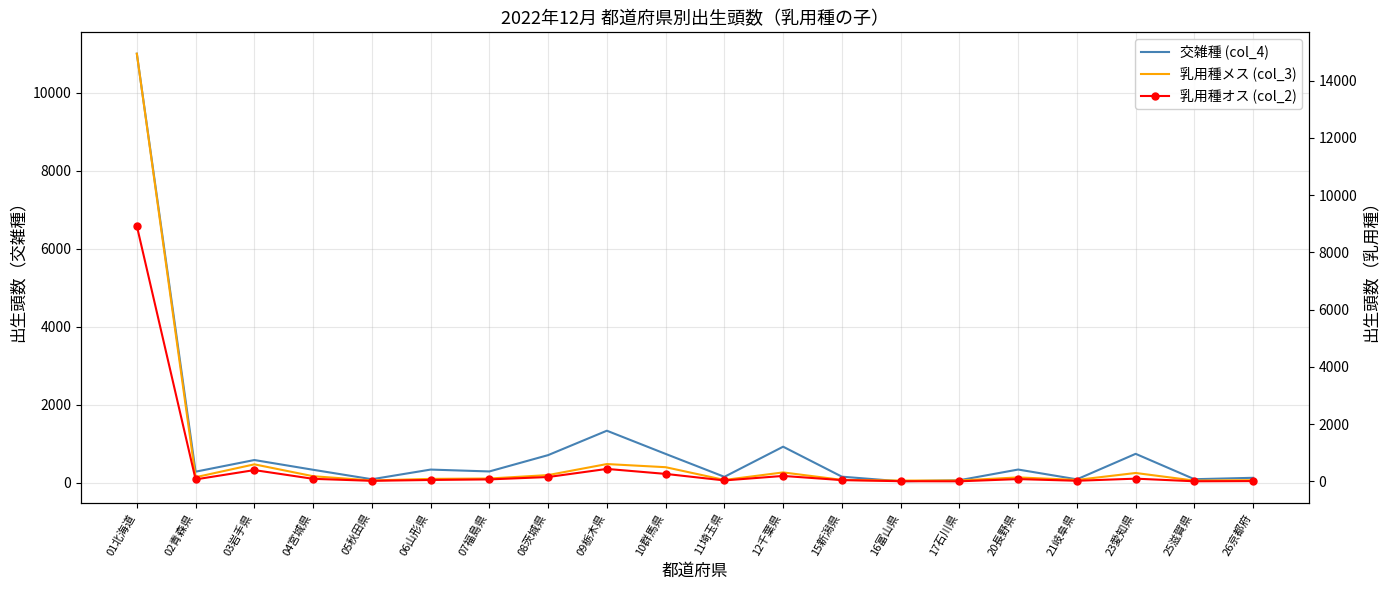

Which category has the lowest value across all series?

17石川県